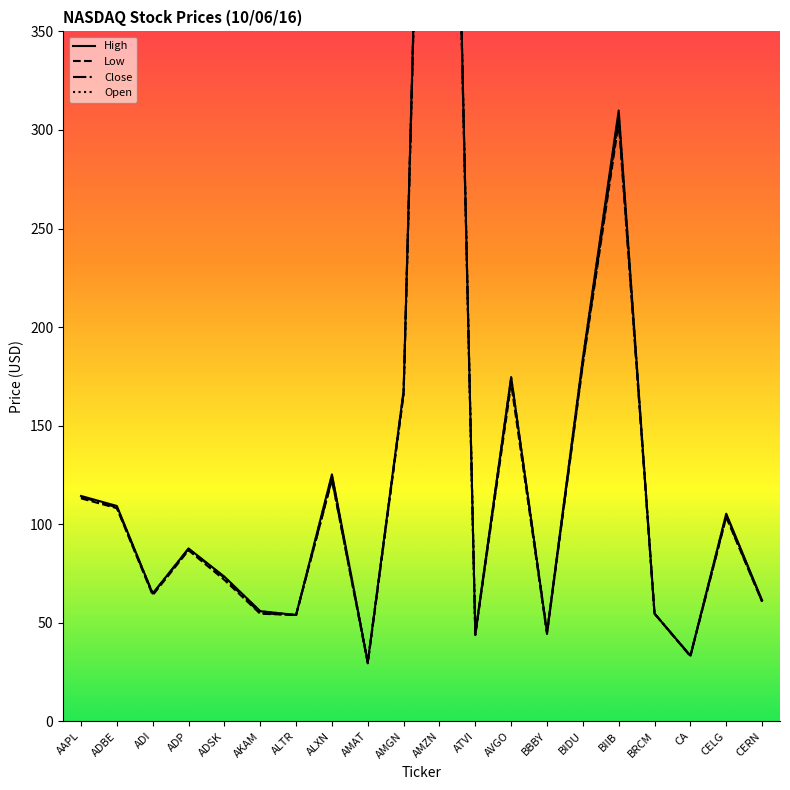

True or false: Open and High cross at least once.

False